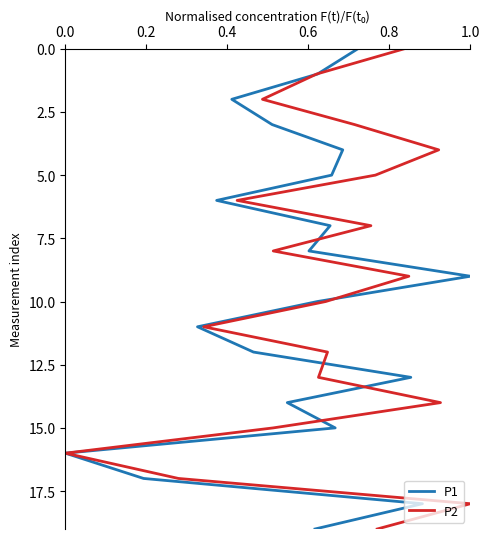

At 0.6, list the series in order from smallest to largest.

P1, P2